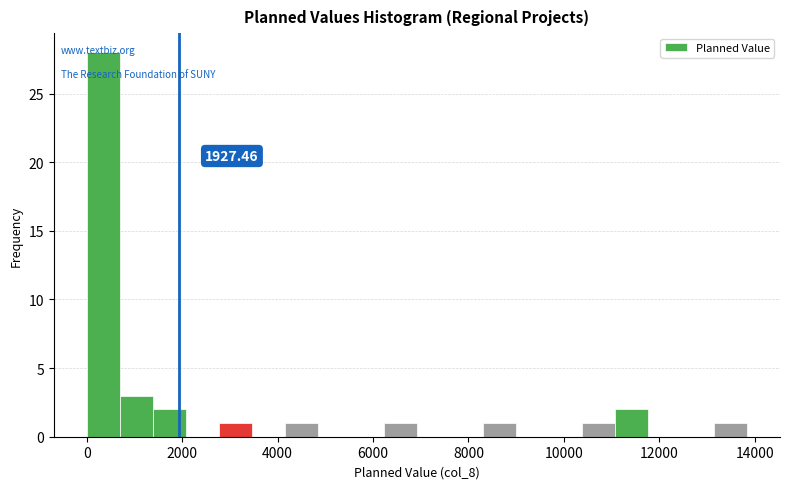

Read against the x-axis, roughly where is the centre of the tallest bar?

400